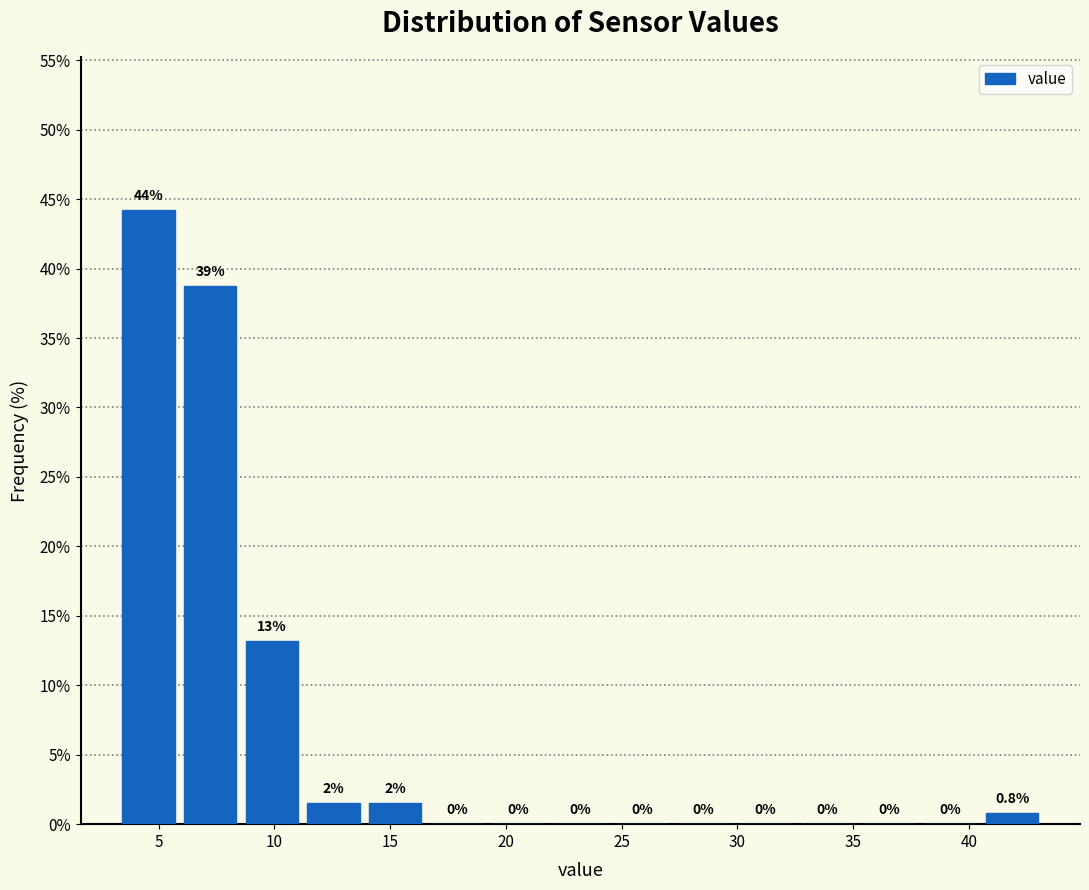

Which range on the x-axis has the tallest bar?

3.0 to 6.0